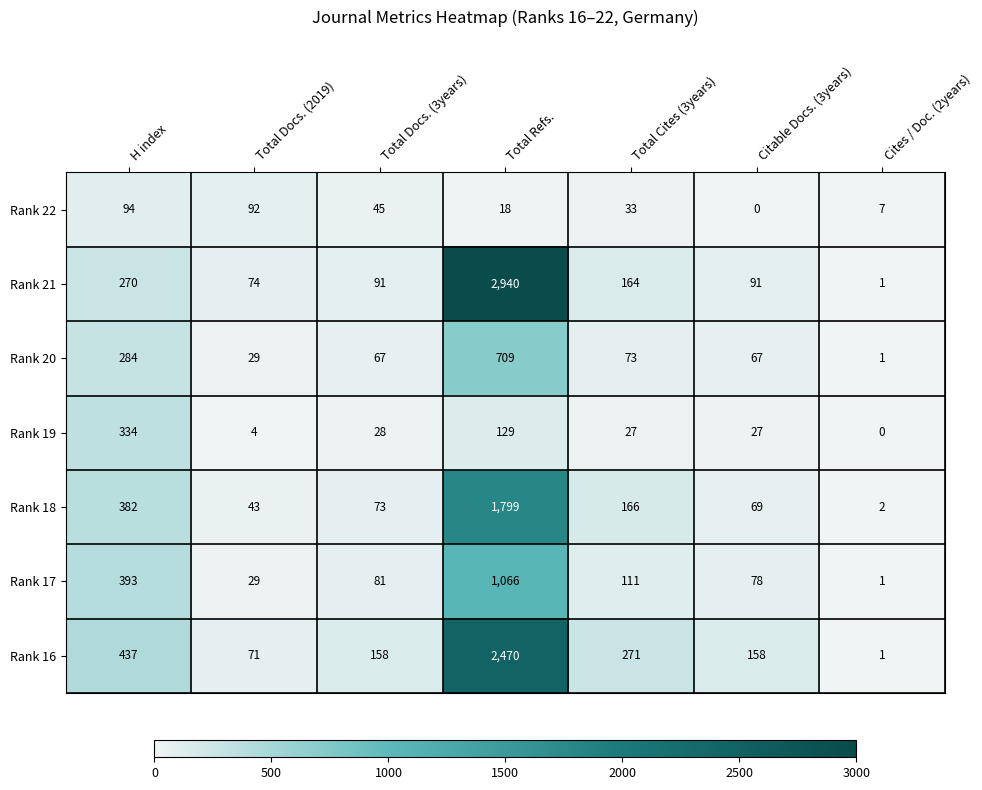

What is the sum of all Rank 20 values?

1230